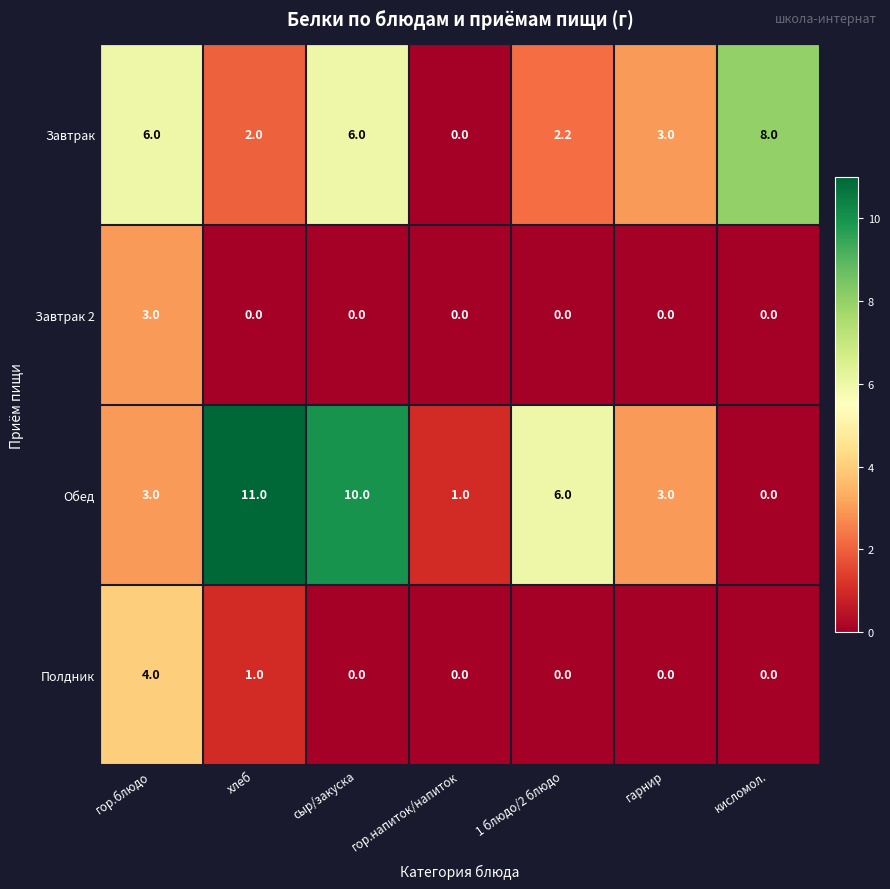

What is the greatest value displayed?

11.0